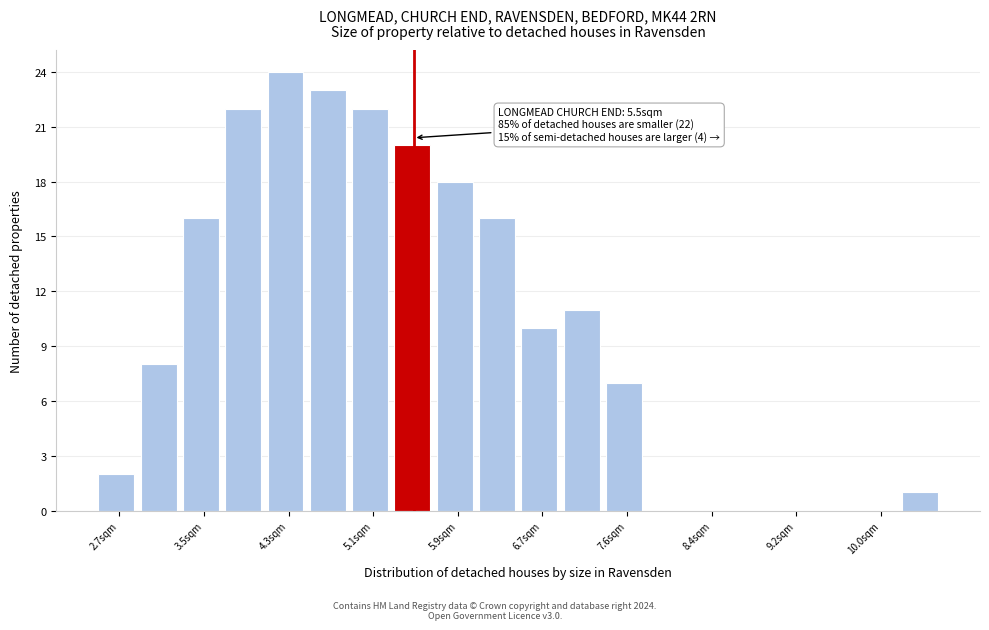

Over which range of the x-axis is the bar tallest?

4.1 to 4.5